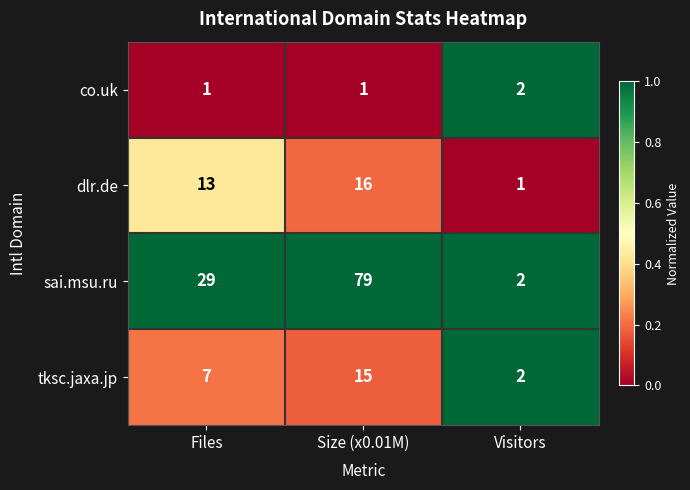

At which label does sai.msu.ru reach its minimum?

Visitors